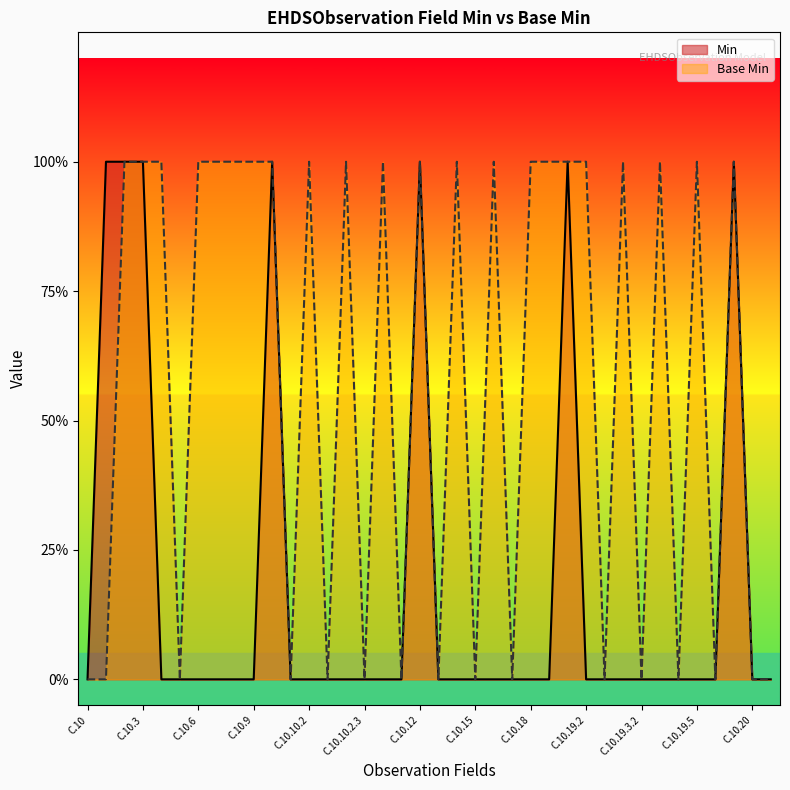

How many interior local peaks does the Base Min series have?

10